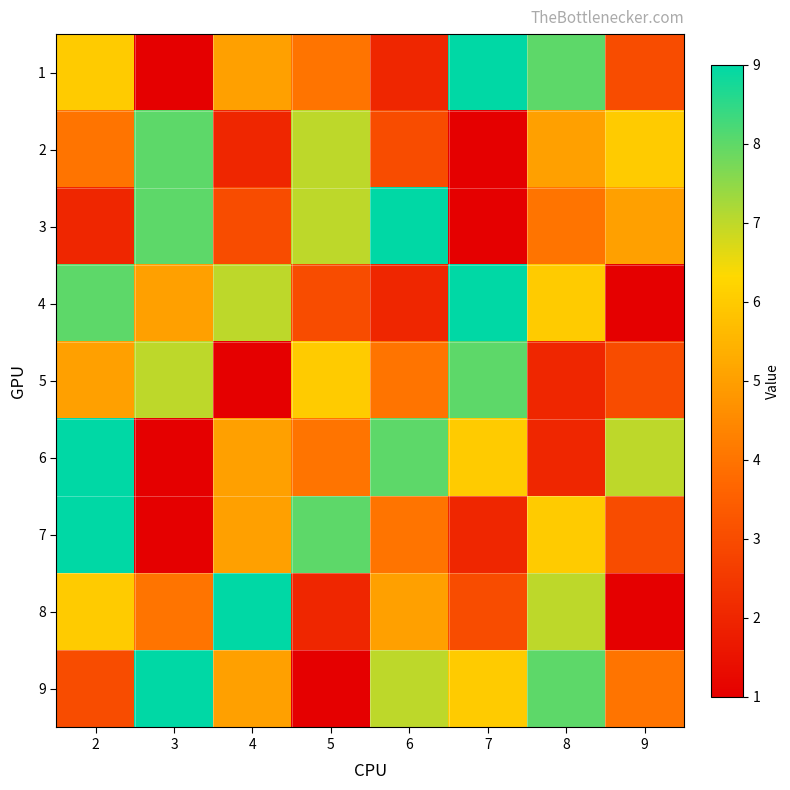

Rank the series by their maximum value, from highest to lowest.

1, 3, 4, 6, 7, 8, 9, 2, 5